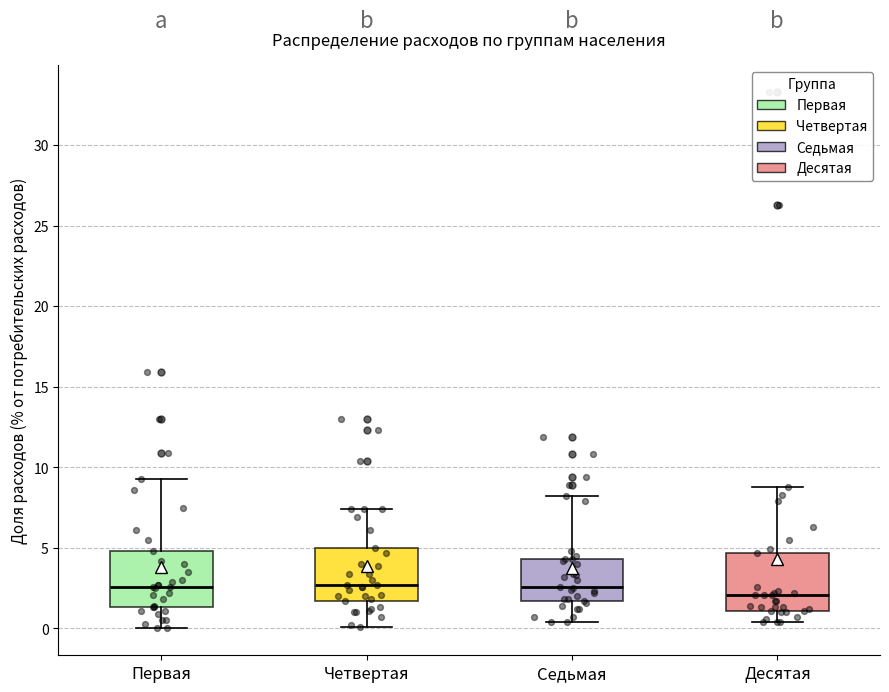

Where does the median line of the box for Четвертая sit on the y-axis? The values are not printed on the chart, so give them approximately, as read against the axis.

2.5